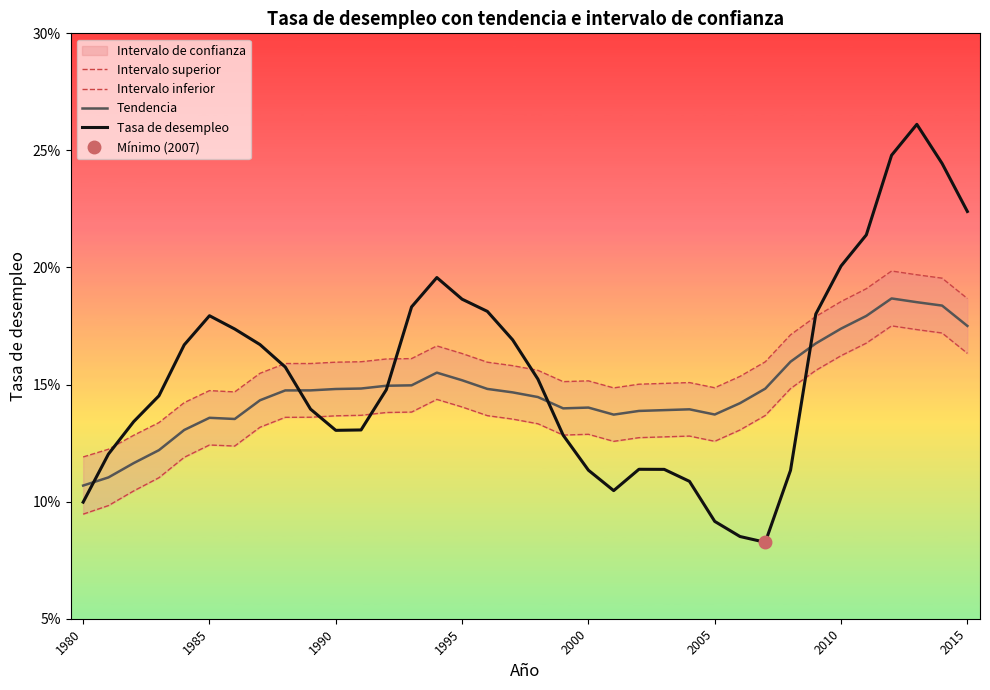

True or false: Intervalo inferior and Tasa de desempleo intersect in this chart.

True